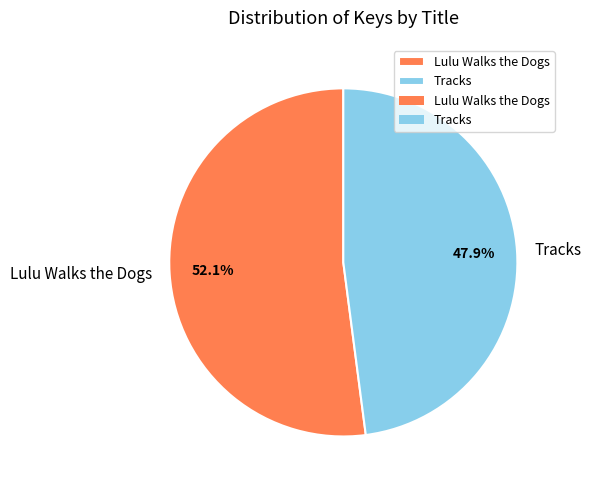

How many slices are in this pie chart?

2